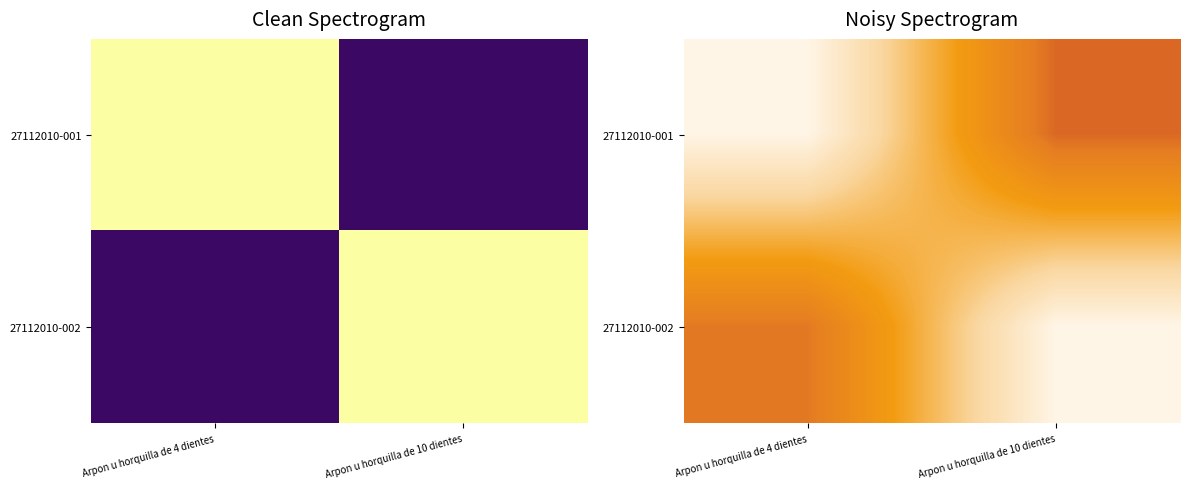

How many distinct data groups are displayed?

2